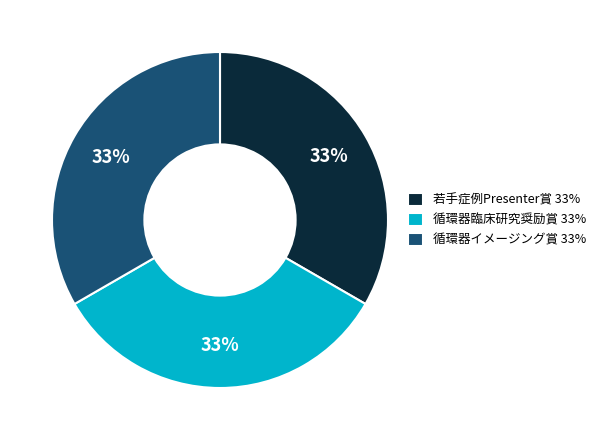

The 若手症例Presenter賞 33% slice represents 25% of the pie. True or false?

False